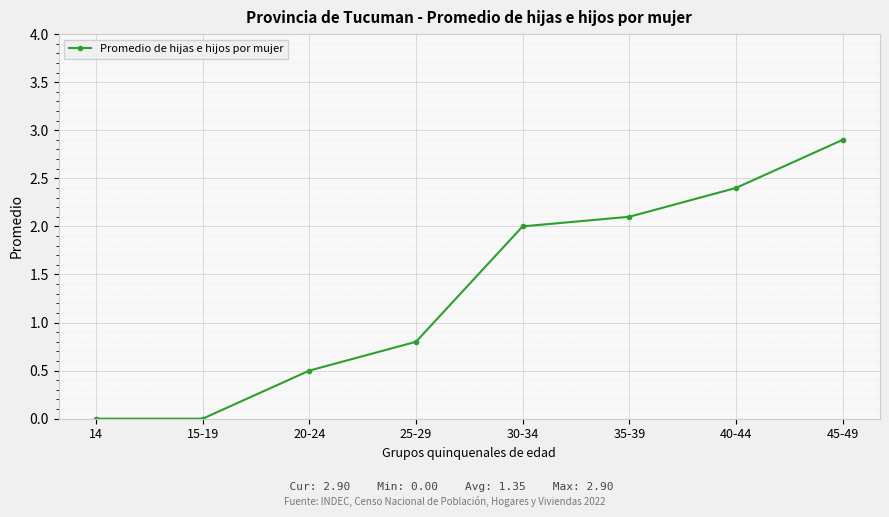

Reading left to right, extract all data points from this chart.

0.0	0.0	0.5	0.8	2.0	2.1	2.4	2.9